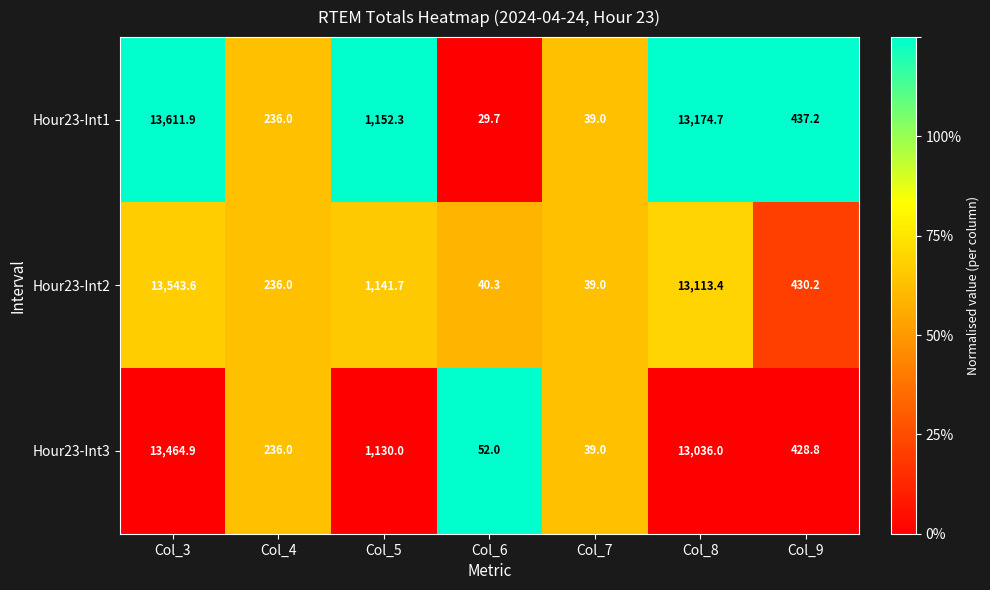

What is the maximum value shown in the chart?

13611.9